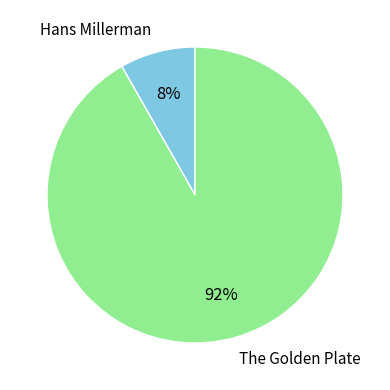

Count the number of slices in the pie.

2